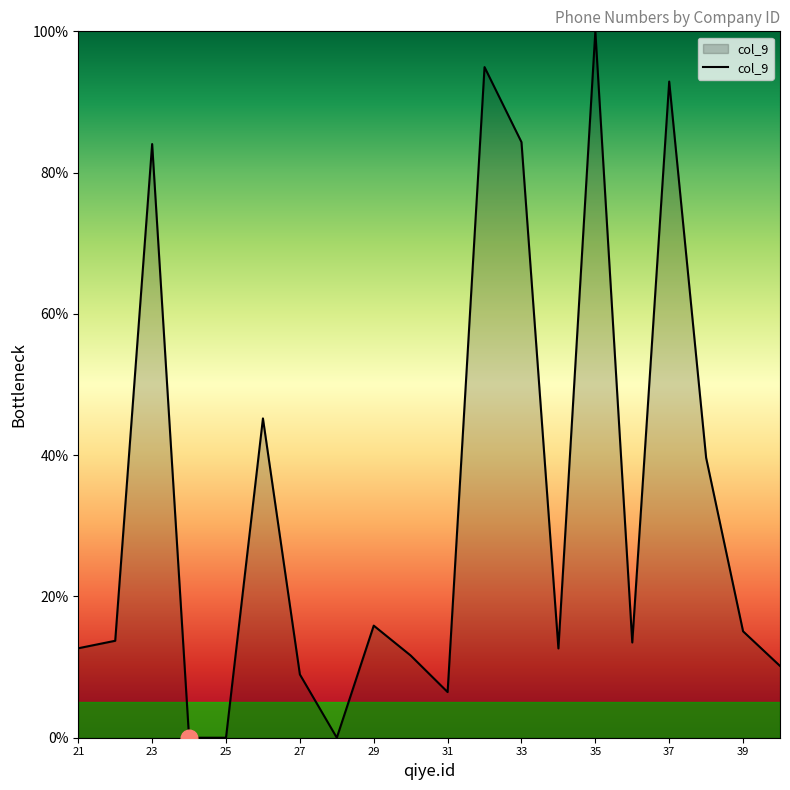

What is the difference between the maximum and minimum values?

100.0